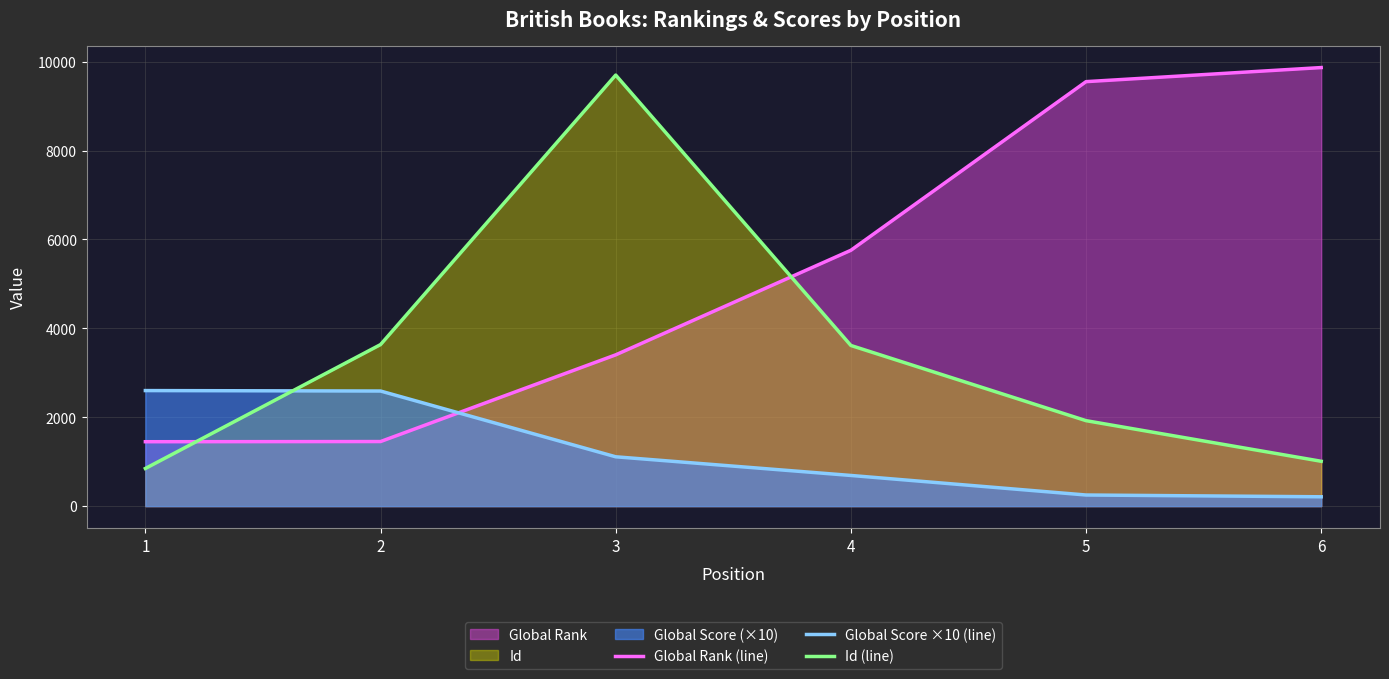

What is the greatest value displayed?

9869